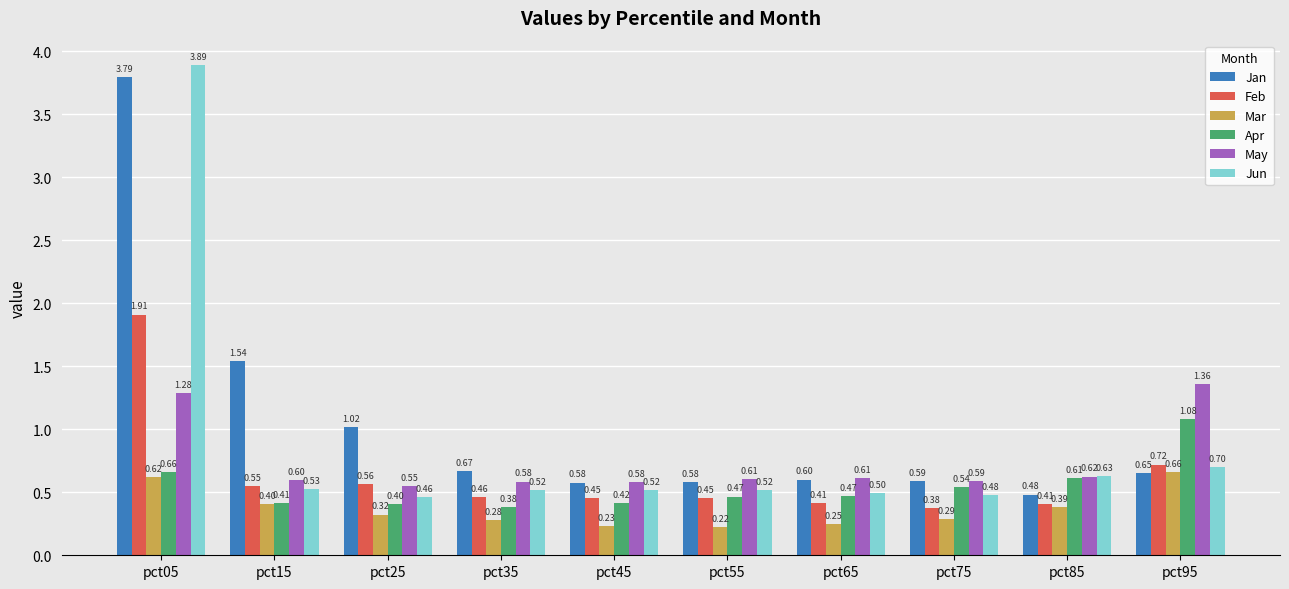

What is the difference between the maximum and minimum values in the Mar series?

0.4